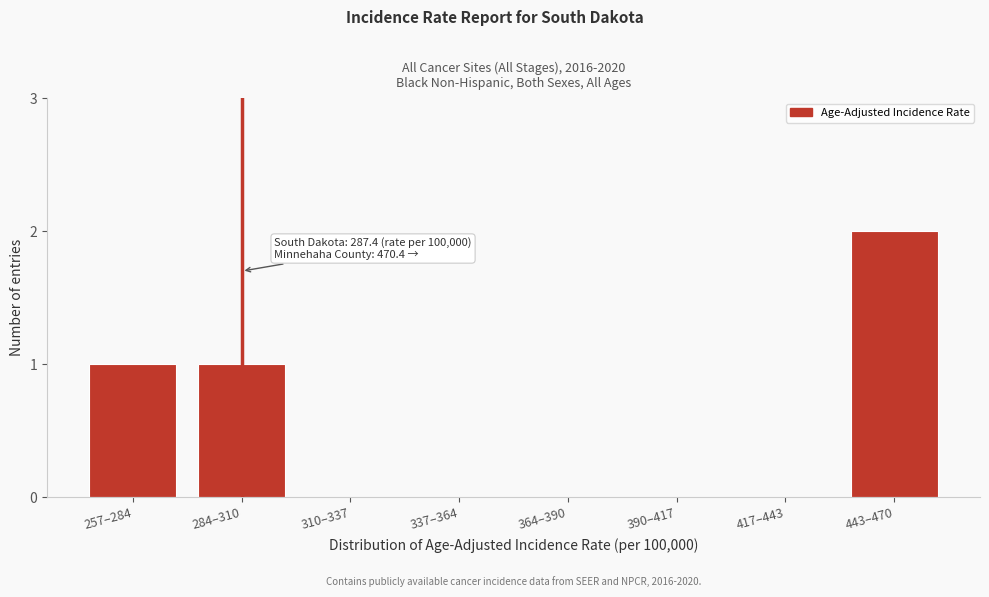

Reading left to right, list all the values displayed in this chart.

257–284=1	284–310=1	310–337=0	337–364=0	364–390=0	390–417=0	417–443=0	443–470=2